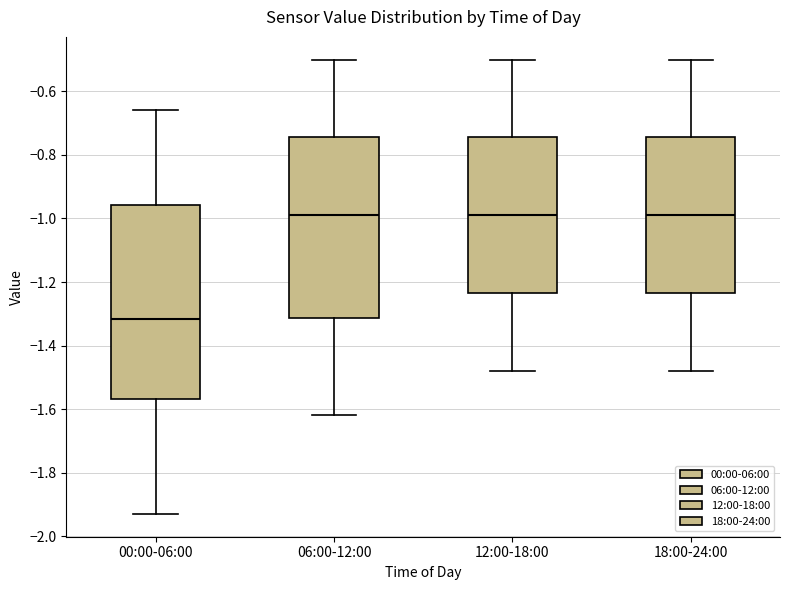

Comparing the boxes themselves (not the whiskers), which one is the tallest?

00:00-06:00